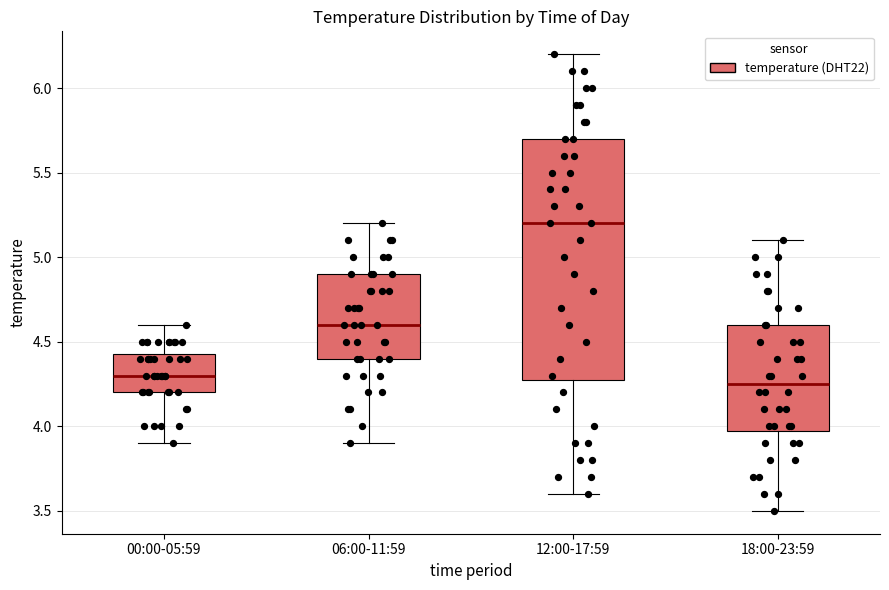

Where is the upper edge of the box for 06:00-11:59 on the y-axis? The values are not printed on the chart, so give them approximately, as read against the axis.

4.90